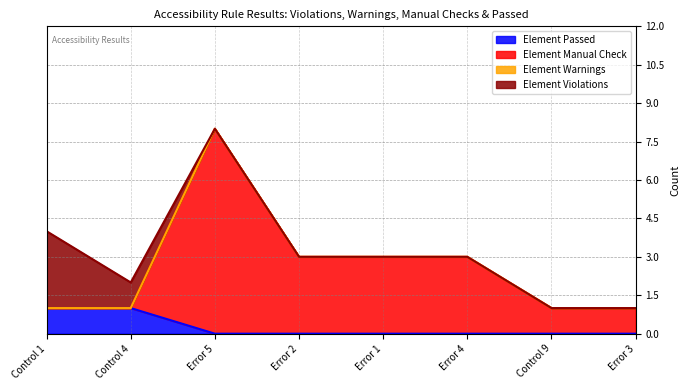

Is the value of Element Manual Check at Control 9 greater than the value of Element Passed at Error 5?

Yes